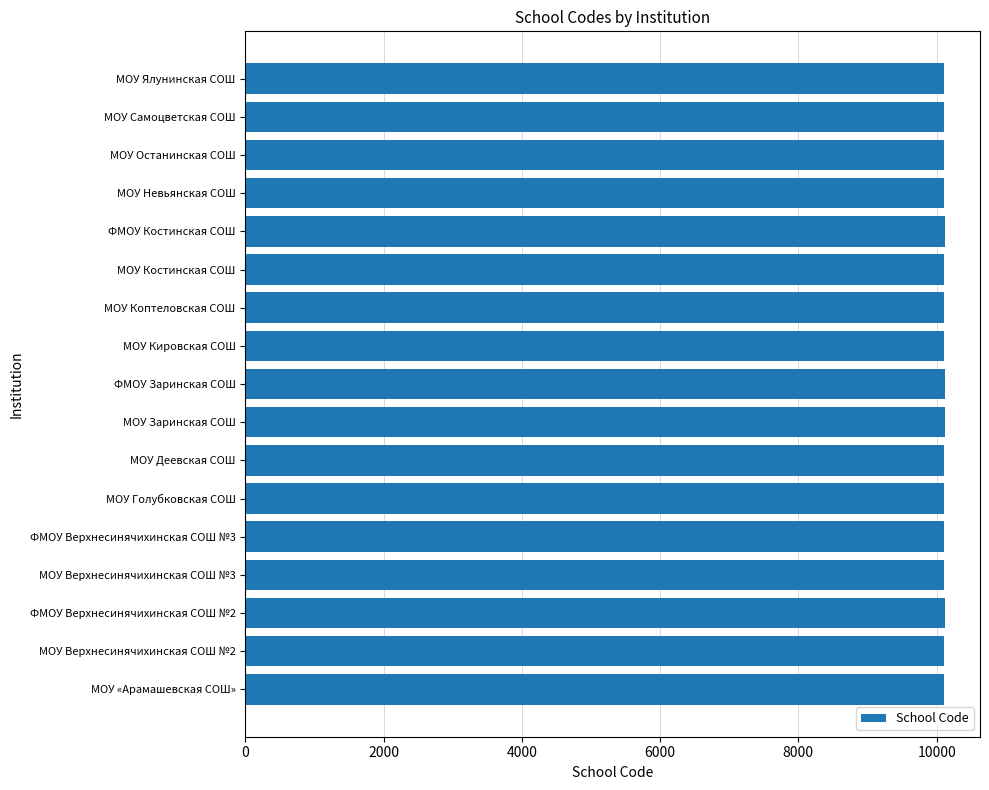

What is the greatest value displayed?

10121